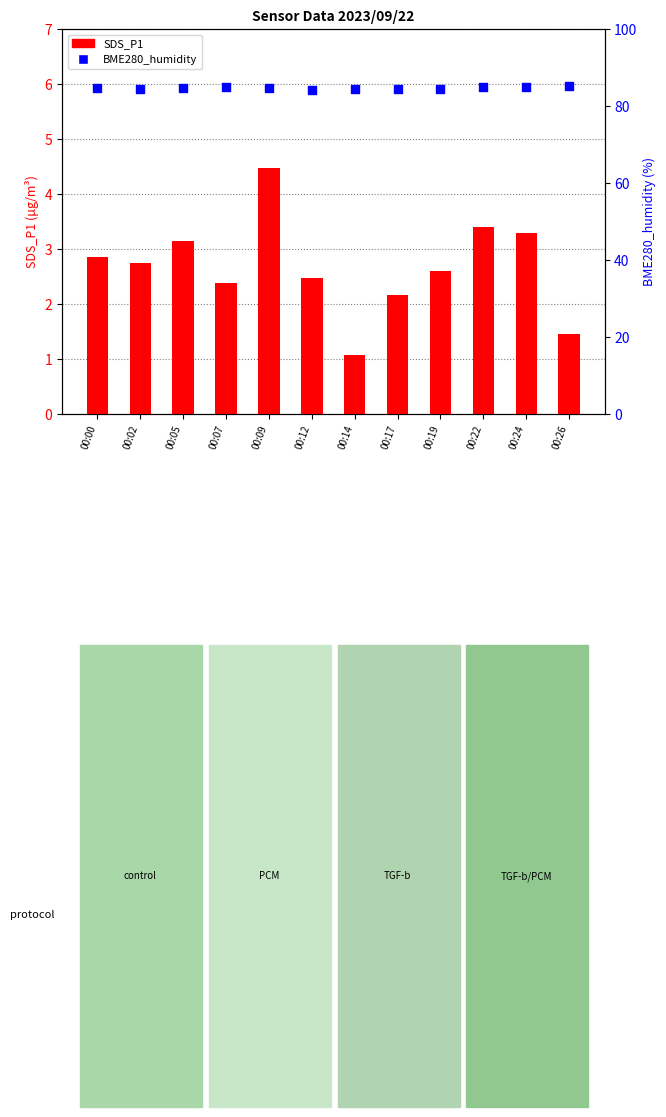

Which series reaches the maximum Y coordinate?

BME280_humidity